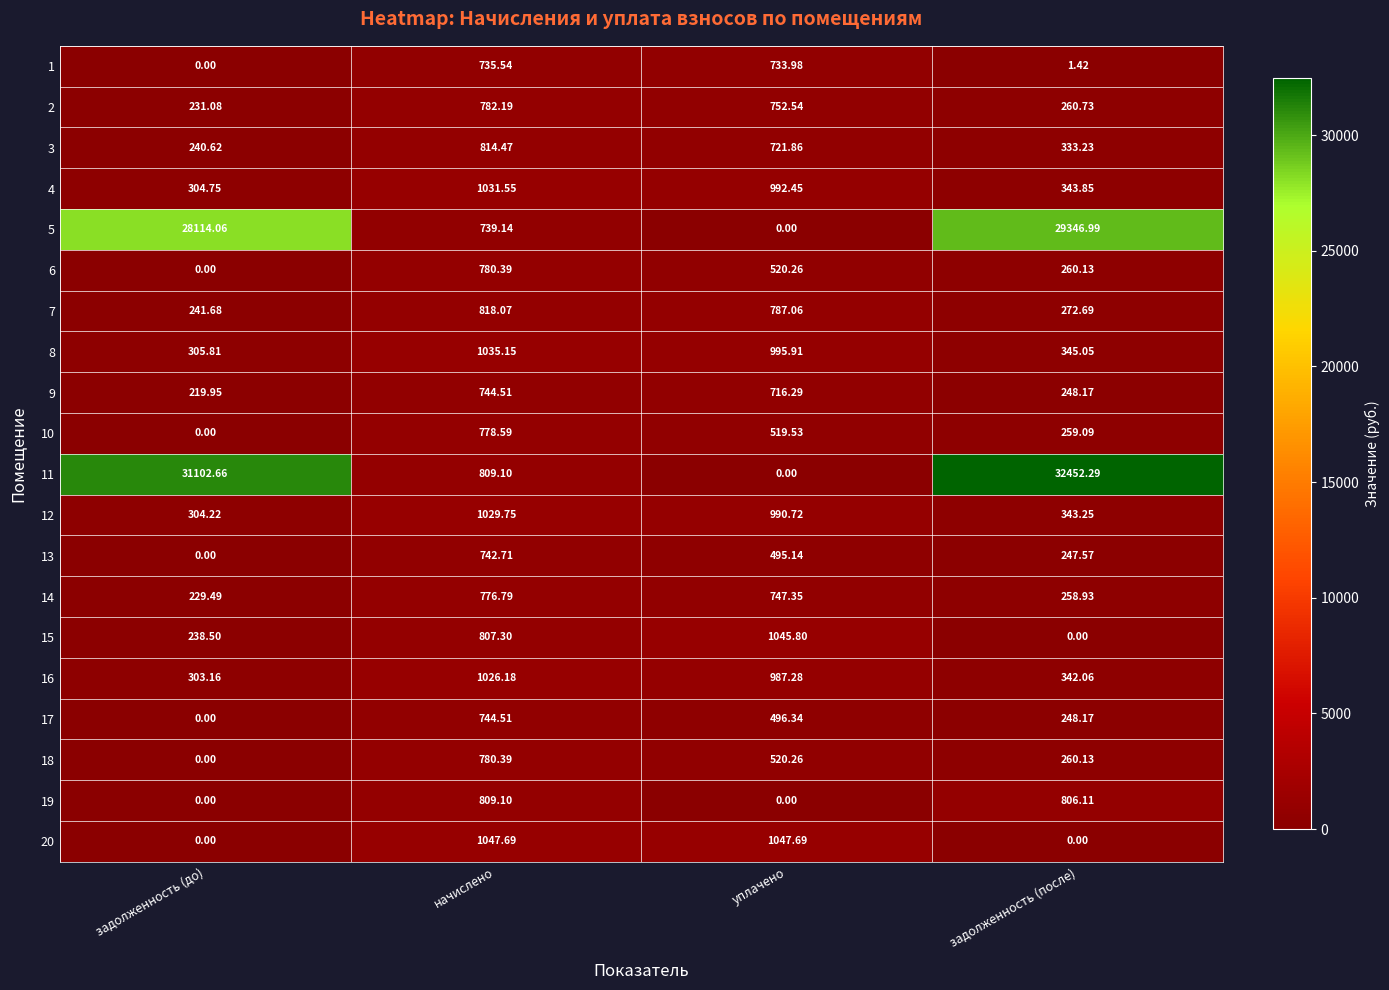

Is the value of 7 at задолженность (после) greater than the value of 8 at начислено?

No